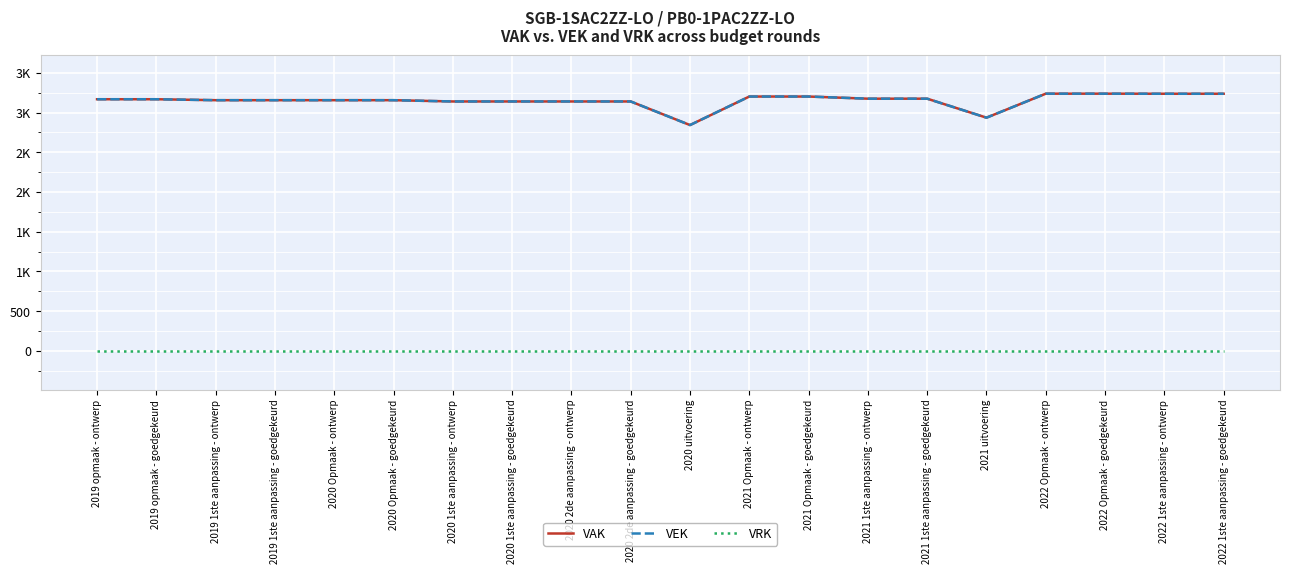

Rank the categories by VRK value from lowest to highest.

2019 opmaak - ontwerp, 2019 opmaak - goedgekeurd, 2019 1ste aanpassing - ontwerp, 2019 1ste aanpassing - goedgekeurd, 2020 Opmaak - ontwerp, 2020 Opmaak - goedgekeurd, 2020 1ste aanpassing - ontwerp, 2020 1ste aanpassing - goedgekeurd, 2020 2de aanpassing - ontwerp, 2020 2de aanpassing - goedgekeurd, 2020 uitvoering, 2021 Opmaak - ontwerp, 2021 Opmaak - goedgekeurd, 2021 1ste aanpassing - ontwerp, 2021 1ste aanpassing - goedgekeurd, 2021 uitvoering, 2022 Opmaak - ontwerp, 2022 Opmaak - goedgekeurd, 2022 1ste aanpassing - ontwerp, 2022 1ste aanpassing - goedgekeurd